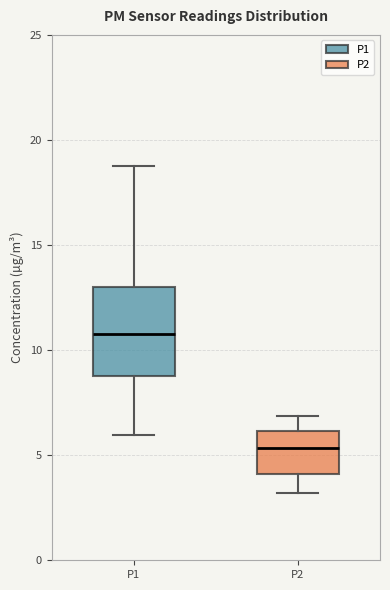

Reading left to right, transcribe this box plot: for each box, give where its median line is, the range the box spans, and where its two whiskers end, as read against the y-axis. The values are not printed on the chart, so give them approximately, as read against the axis.

P1: median 11.0, box 9.0 to 13.0, whiskers 6.0 to 19.0
P2: median 5.5, box 4.0 to 6.0, whiskers 3.0 to 7.0